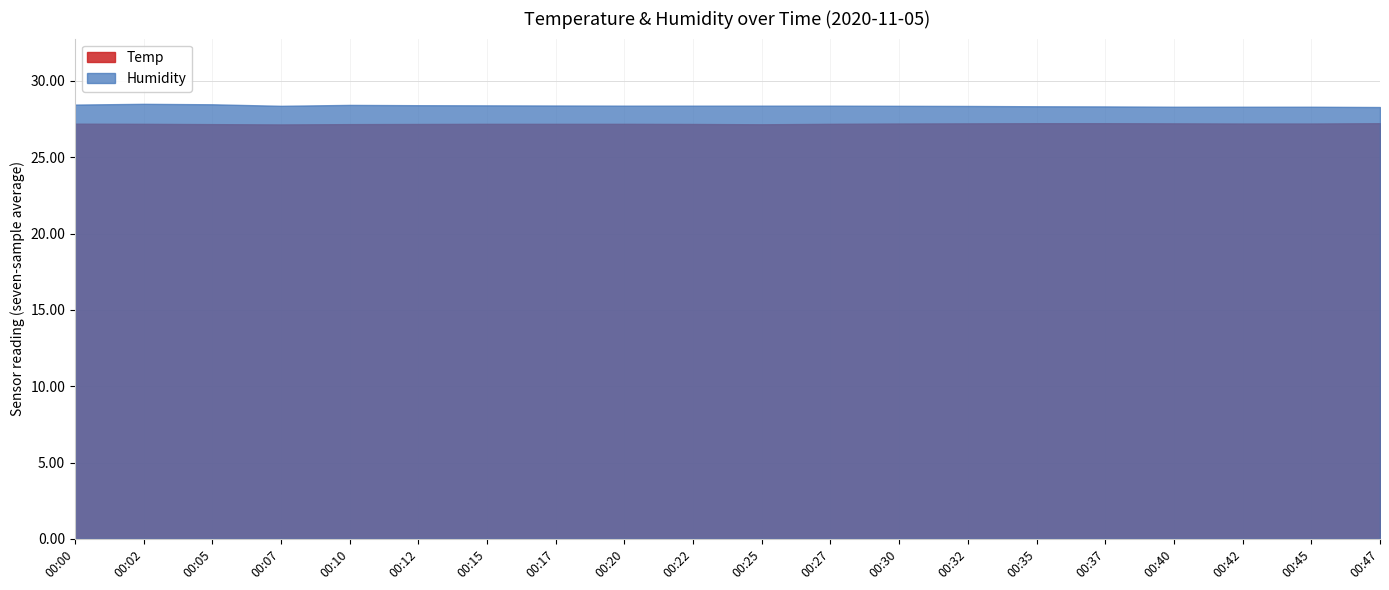

How many lines are shown in the chart?

2